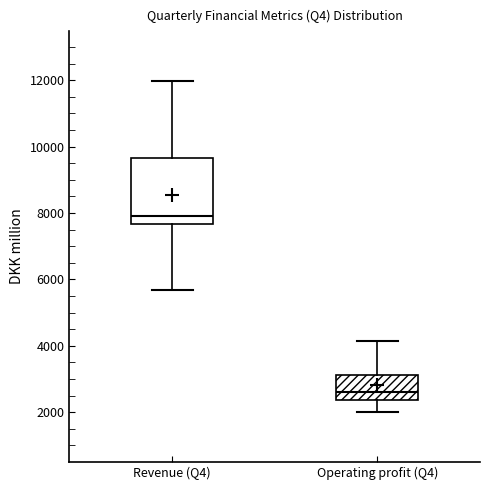

Reading left to right, transcribe this box plot: for each box, give where its median line is, the range the box spans, and where its two whiskers end, as read against the y-axis. The values are not printed on the chart, so give them approximately, as read against the axis.

Revenue (Q4): median 8000, box 7600 to 9600, whiskers 5600 to 12000
Operating profit (Q4): median 2600, box 2400 to 3200, whiskers 2000 to 4200